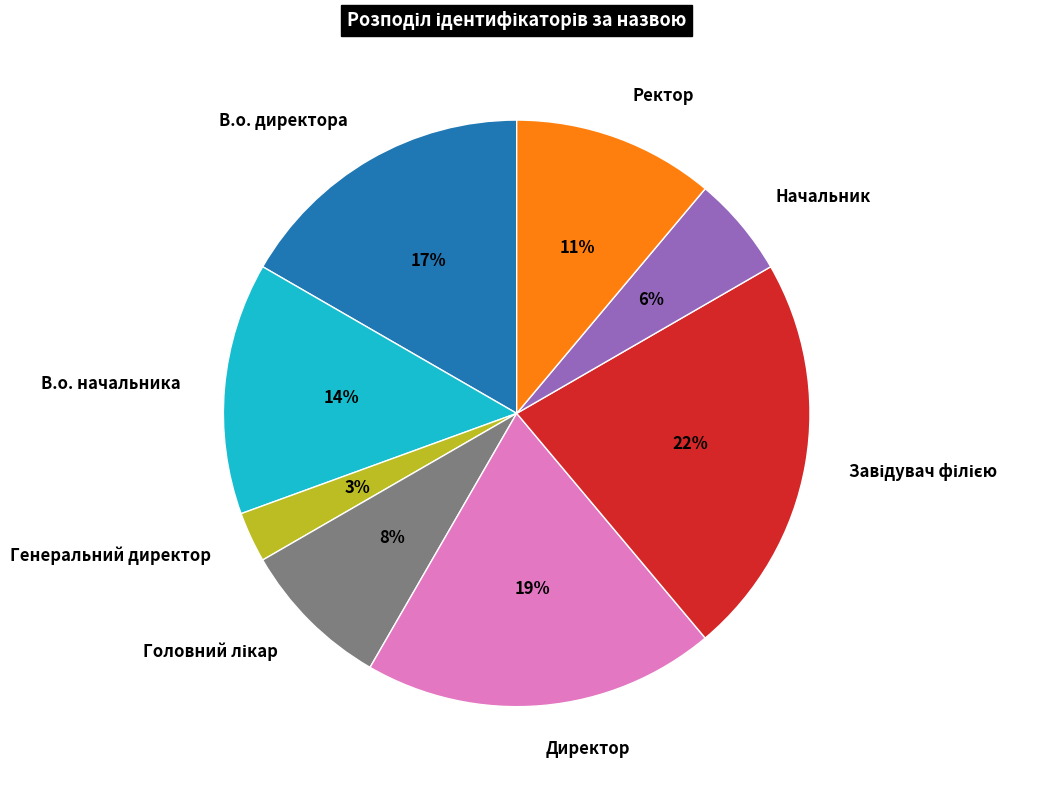

Does Генеральний директор represent more than half of the total?

No